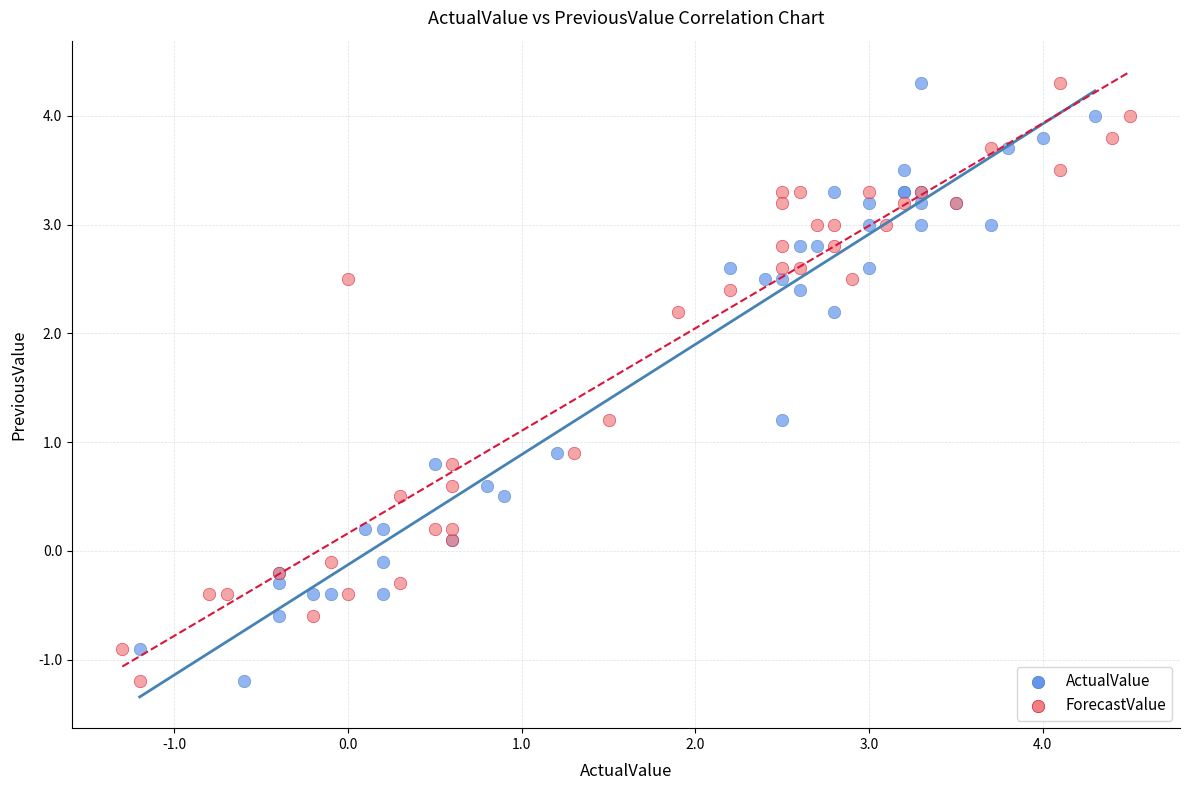

What are all the series names shown in the legend?

ActualValue, ForecastValue